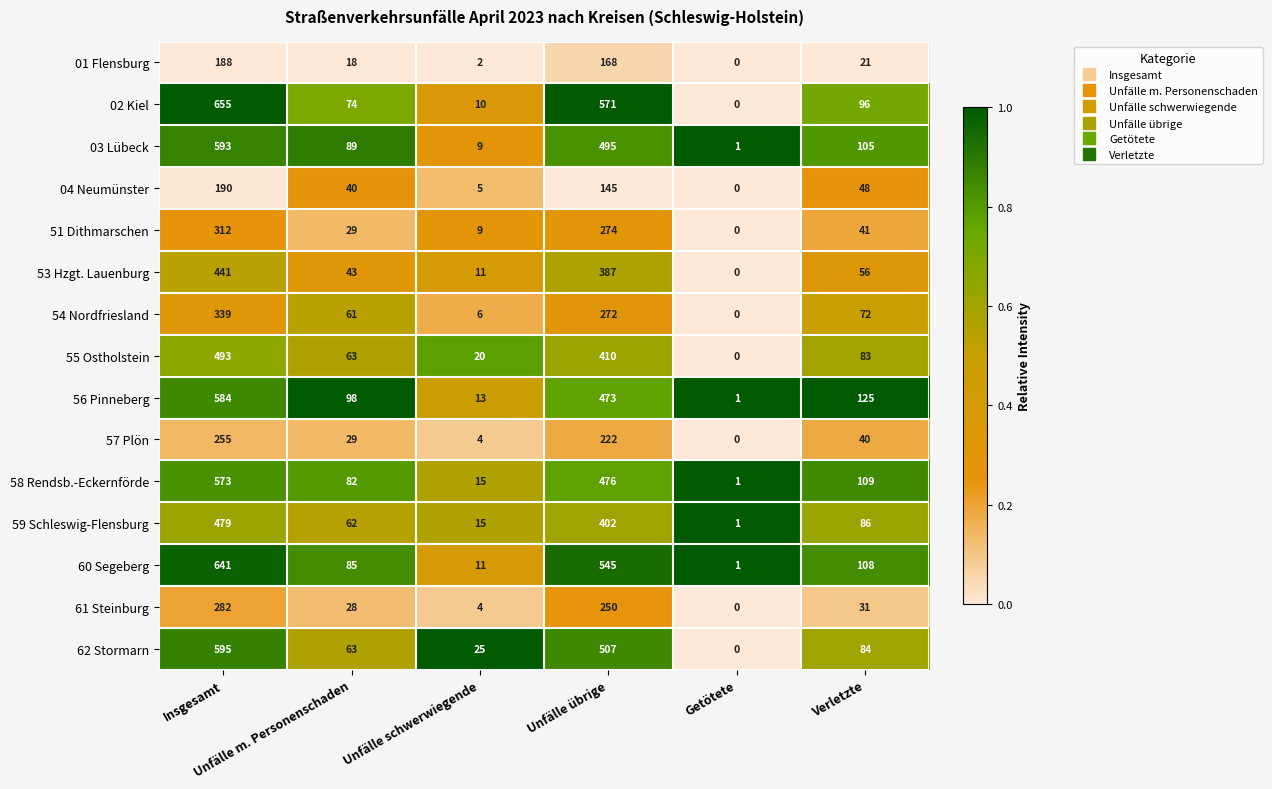

Which series changed the most between Insgesamt and Getötete?

02 Kiel